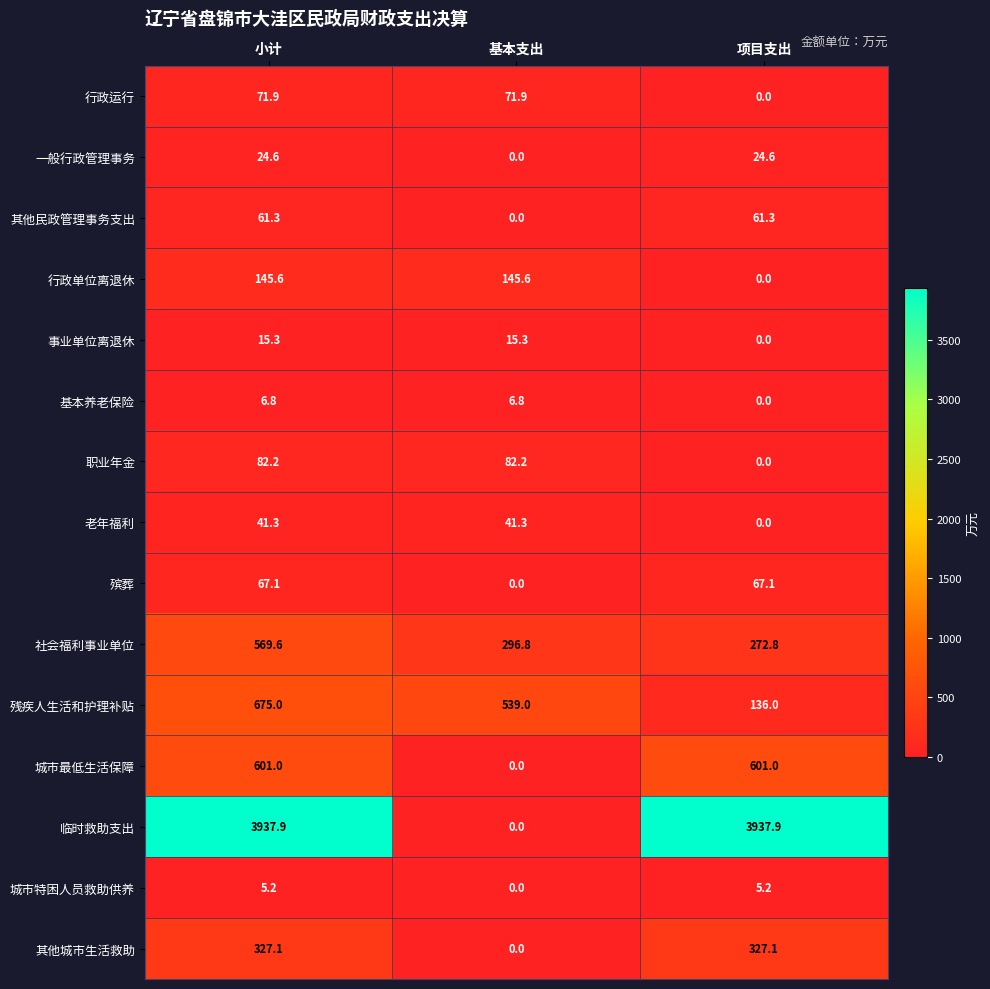

True or false: 社会福利事业单位 has a value of 272.8 at 项目支出.

True